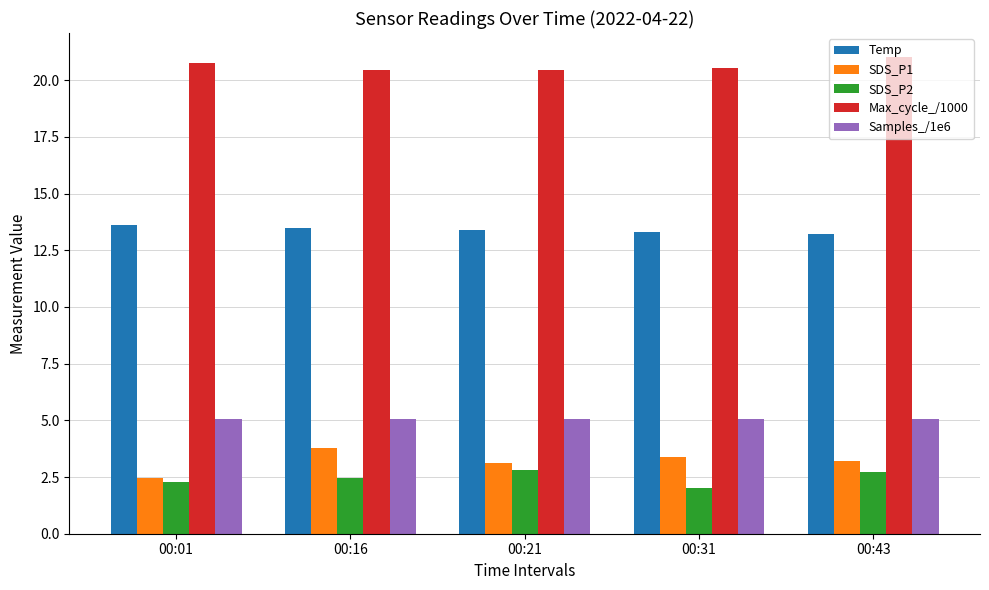

Which series has the largest total across all categories?

Max_cycle_/1000